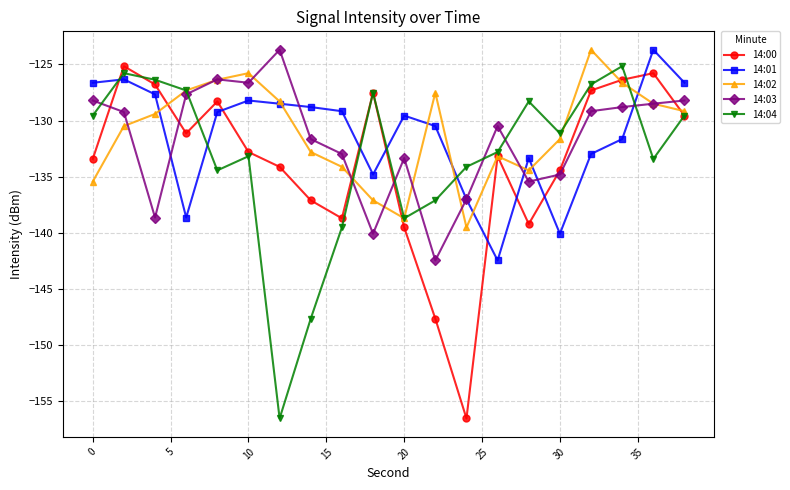

Reading left to right, extract all data points from this chart.

14:00: -133.4	-125.2	-126.8	-131.1	-128.3	-132.8	-134.1	-137.1	-138.7	-127.5	-139.5	-147.6	-156.5	-133.2	-139.2	-134.4	-127.3	-126.4	-125.8	-129.6
14:01: -126.6	-126.3	-127.7	-138.6	-129.2	-128.2	-128.5	-128.8	-129.2	-134.8	-129.6	-130.5	-137.0	-142.5	-133.3	-140.1	-133.0	-131.6	-123.7	-126.6
14:02: -135.4	-130.5	-129.4	-127.3	-126.4	-125.8	-128.3	-132.8	-134.1	-137.1	-138.7	-127.5	-139.5	-133.2	-134.4	-131.6	-123.7	-126.6	-128.5	-129.2
14:03: -128.2	-129.2	-138.6	-127.7	-126.3	-126.6	-123.7	-131.6	-133.0	-140.1	-133.3	-142.5	-137.0	-130.5	-135.4	-134.8	-129.2	-128.8	-128.5	-128.2
14:04: -129.6	-125.8	-126.4	-127.3	-134.4	-133.2	-156.5	-147.6	-139.5	-127.5	-138.7	-137.1	-134.1	-132.8	-128.3	-131.1	-126.8	-125.2	-133.4	-129.6